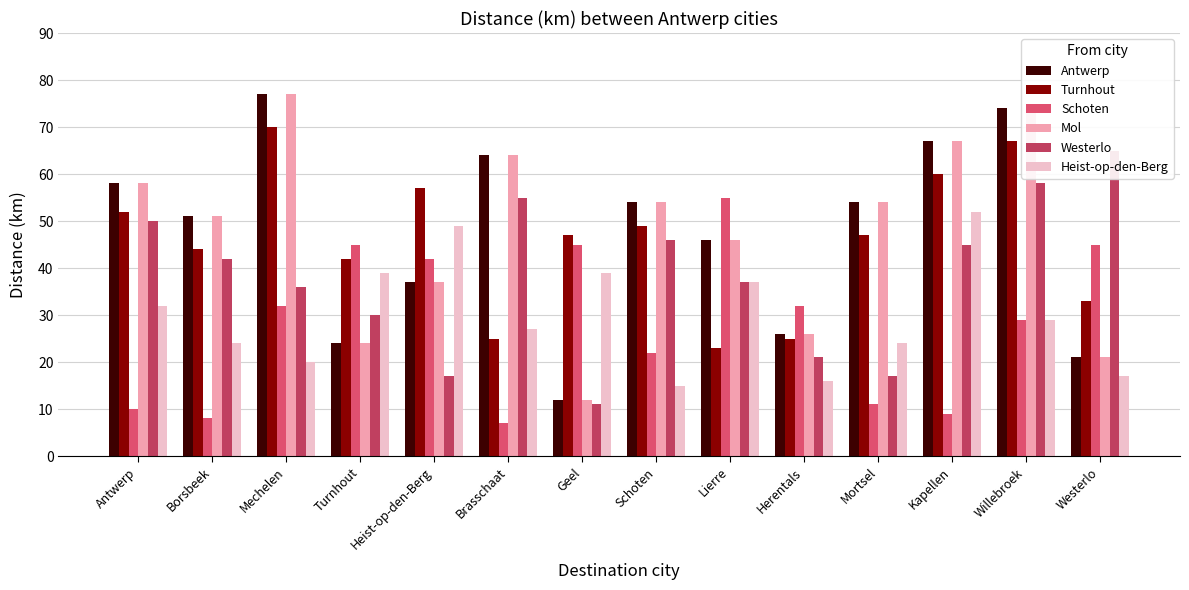

What position from the left is Mechelen?

3